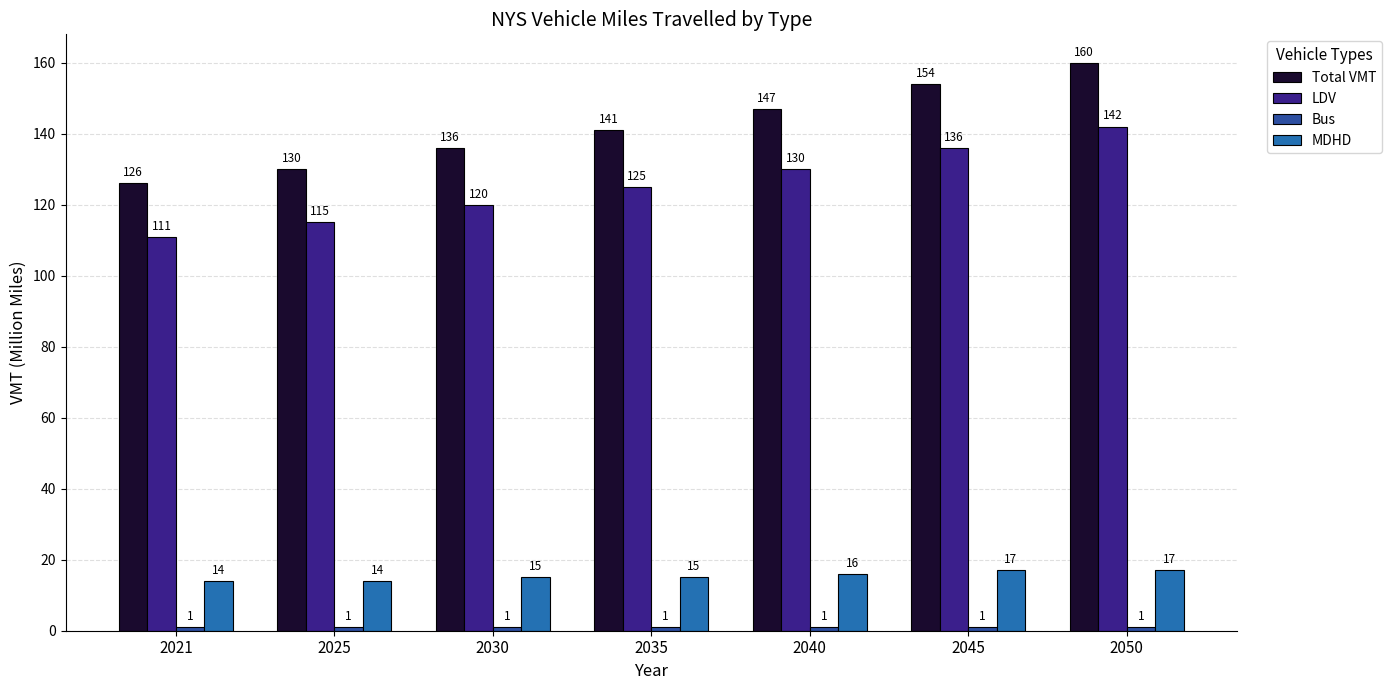

What is the difference between the highest and lowest values at 2021?

125